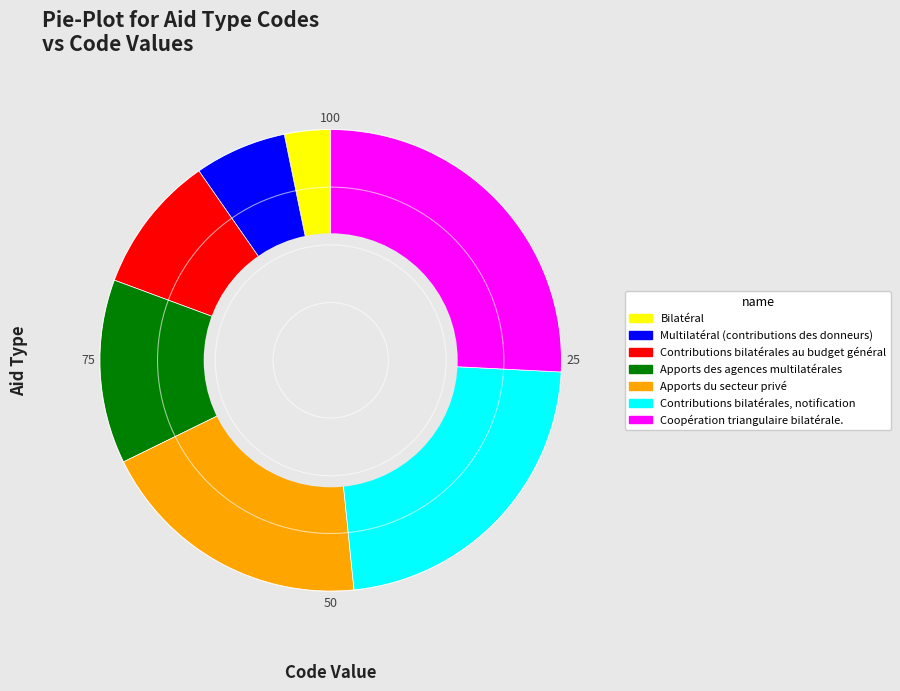

Rank the categories by value from lowest to highest.

Bilatéral, Multilatéral (contributions des donneurs), Contributions bilatérales au budget général, Apports des agences multilatérales, Apports du secteur privé, Contributions bilatérales, notification, Coopération triangulaire bilatérale.